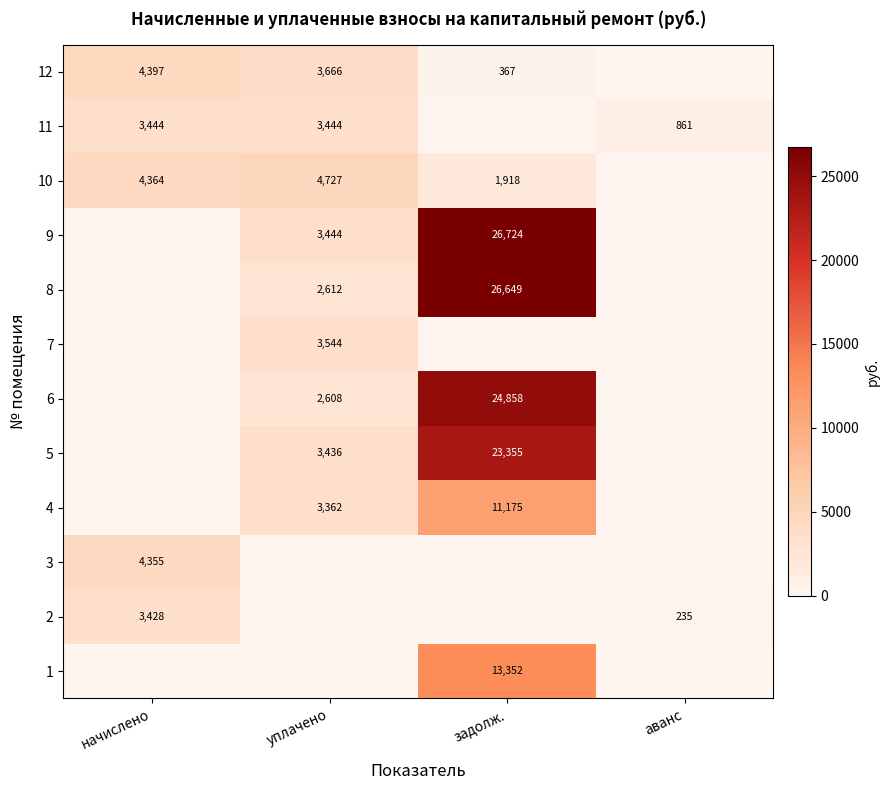

What is the maximum value shown in the chart?

26724.3